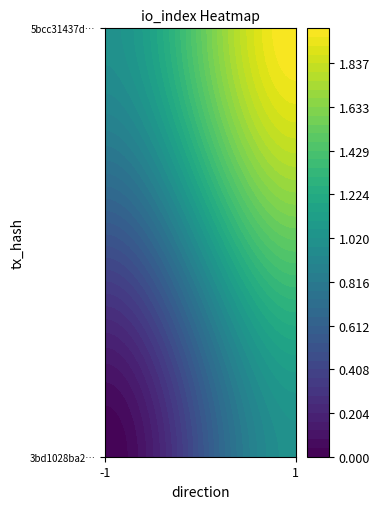

What is the greatest value displayed?

2